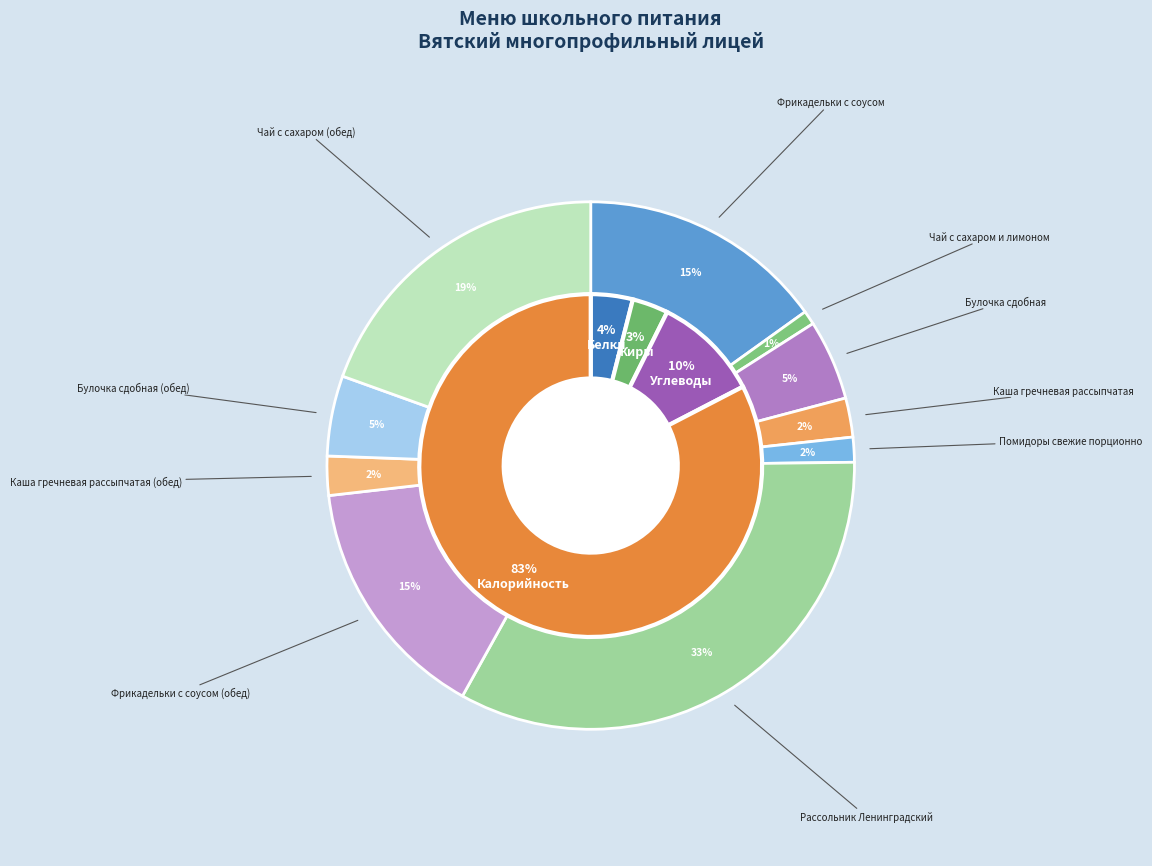

To the nearest percent, what portion does Булочка сдобная (обед) represent?

5%